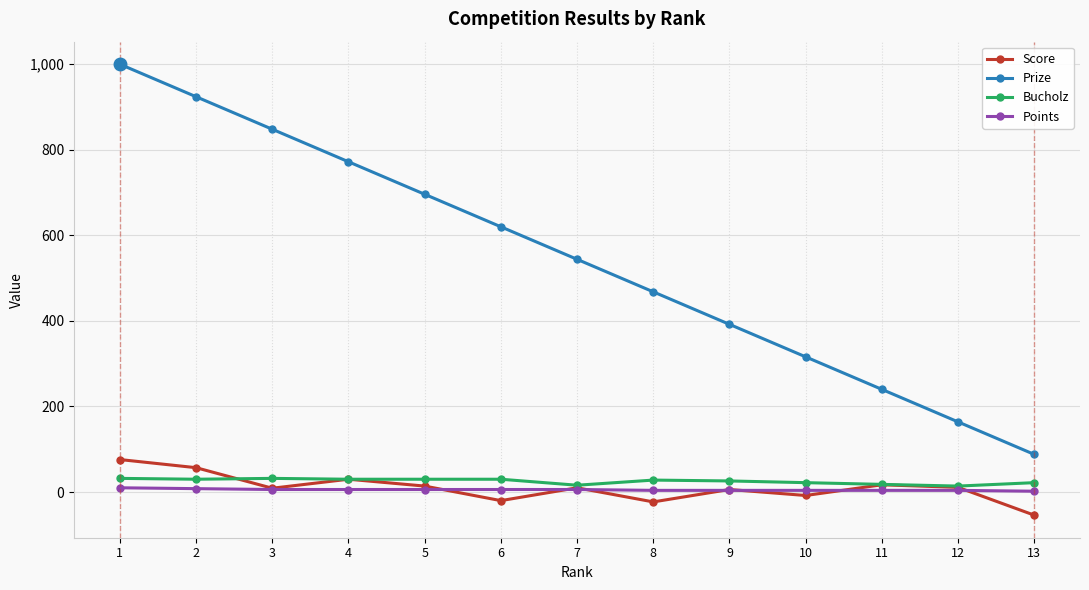

Where does the Bucholz series first go above 28?

1